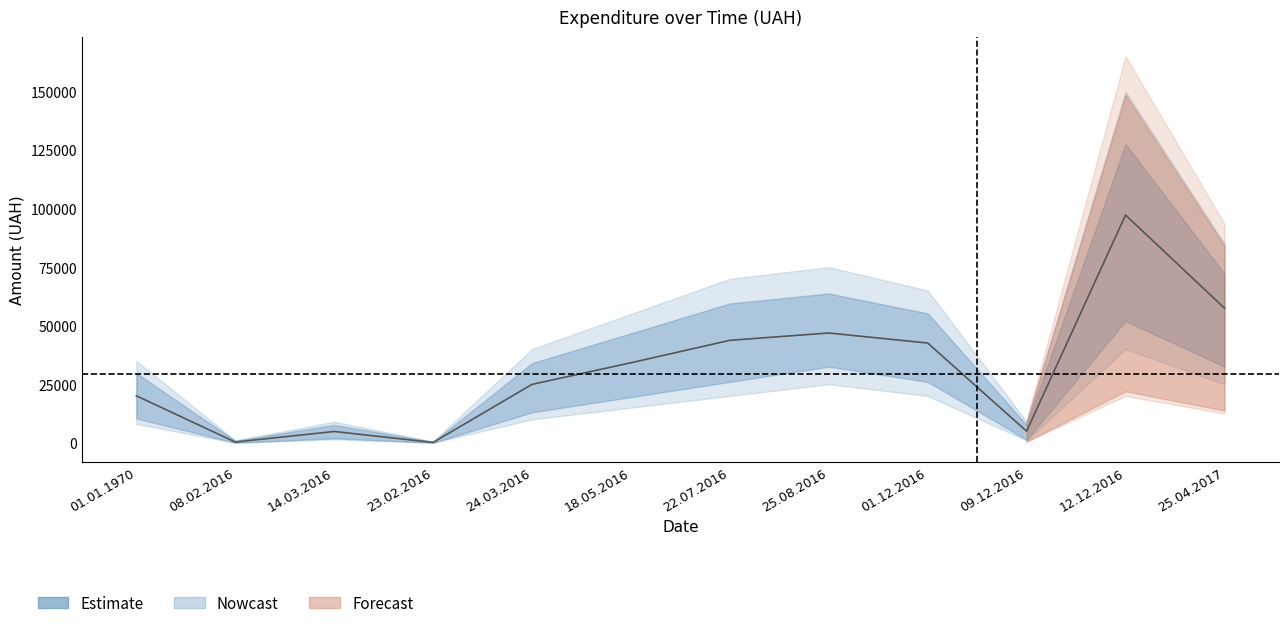

The chart shows a value of 58633.9 at 18.05.2016. True or false?

False